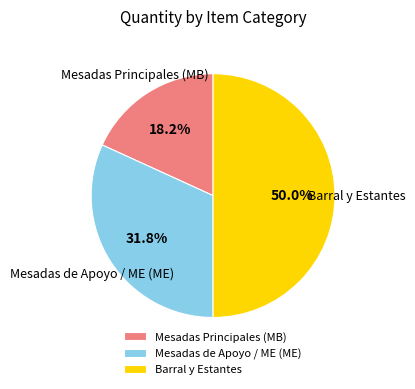

Which slice is the largest?

Barral y Estantes